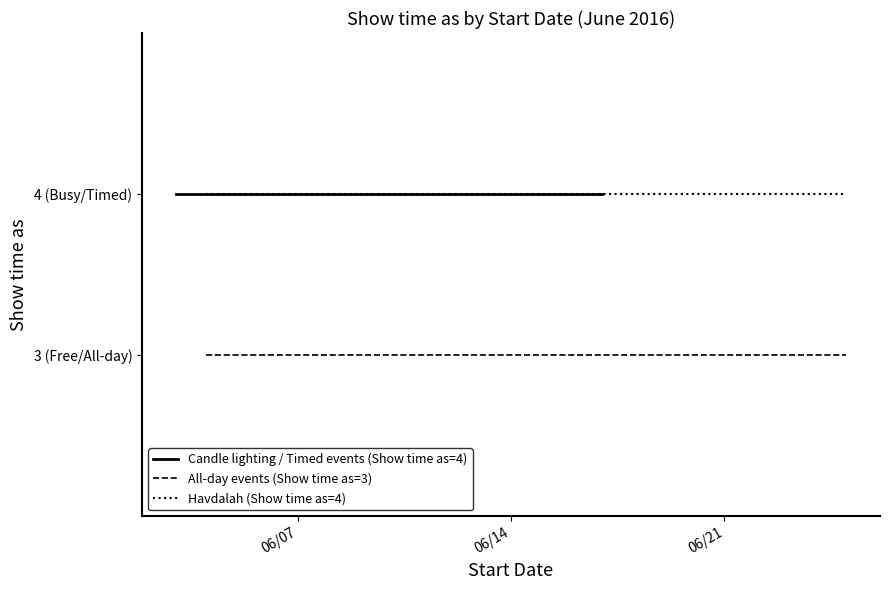

Does the chart have visible grid lines?

No